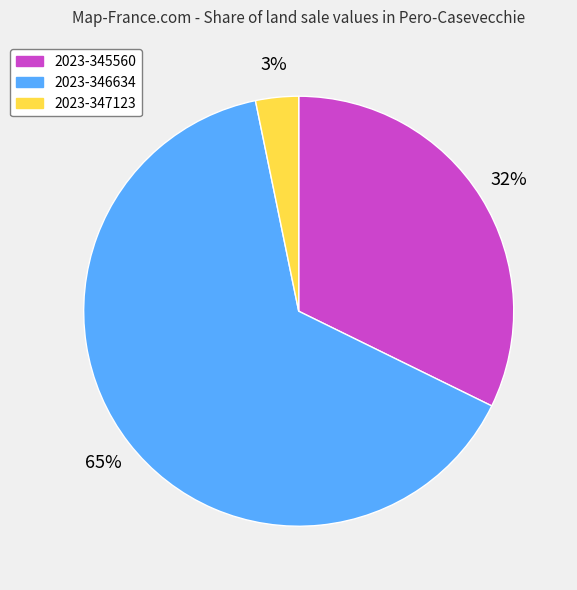

Do 2023-347123 and 2023-345560 together represent more than half of the pie?

No